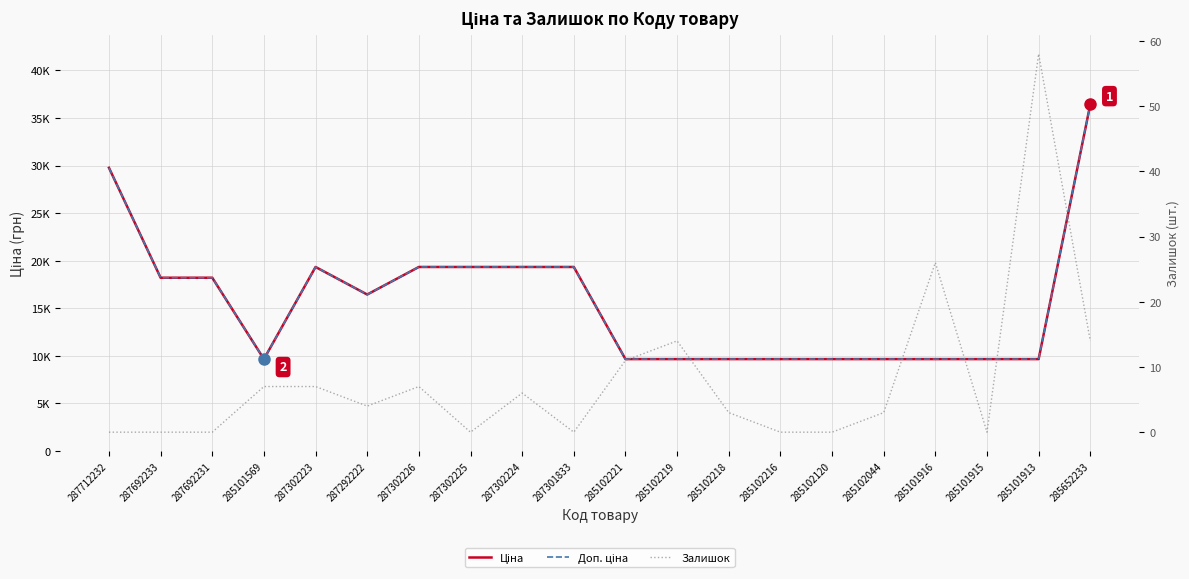

Rank the categories by Залишок value from lowest to highest.

287712232, 287692233, 287692231, 287302225, 287301833, 285102216, 285102120, 285101915, 285102218, 285102044, 287292222, 287302224, 285101569, 287302223, 287302226, 285102221, 285102219, 285652233, 285101916, 285101913